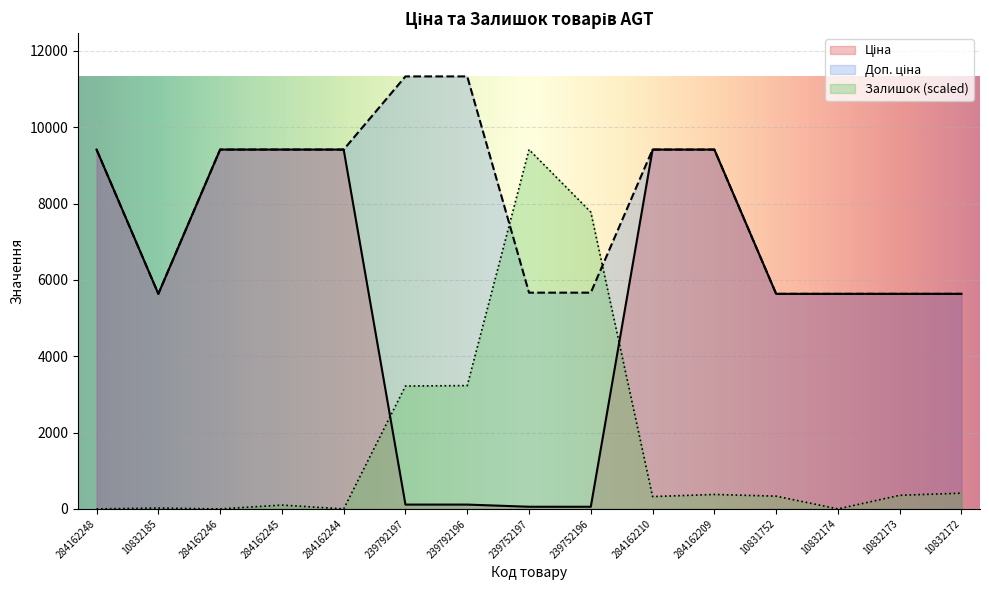

What is the value of the Залишок point at the 6th from the left?

3220.7